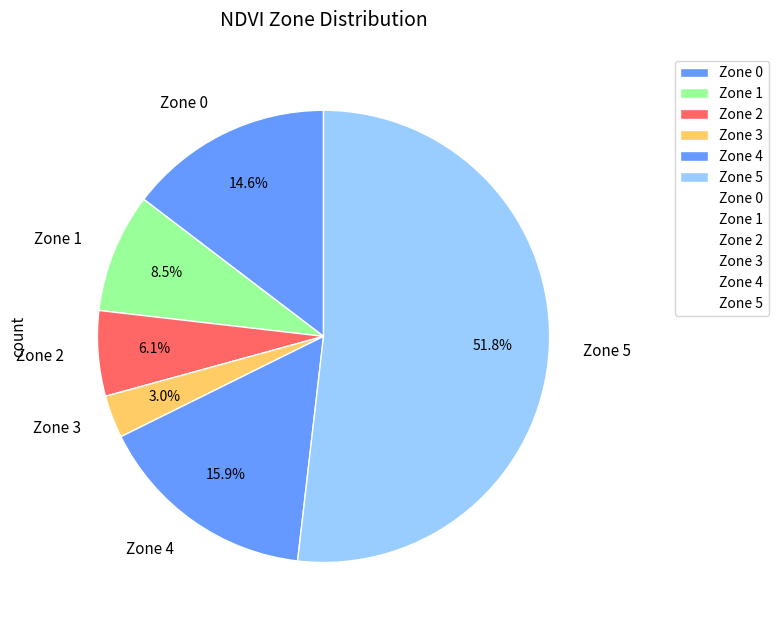

What percentage is NOT represented by Zone 3?

97.0%